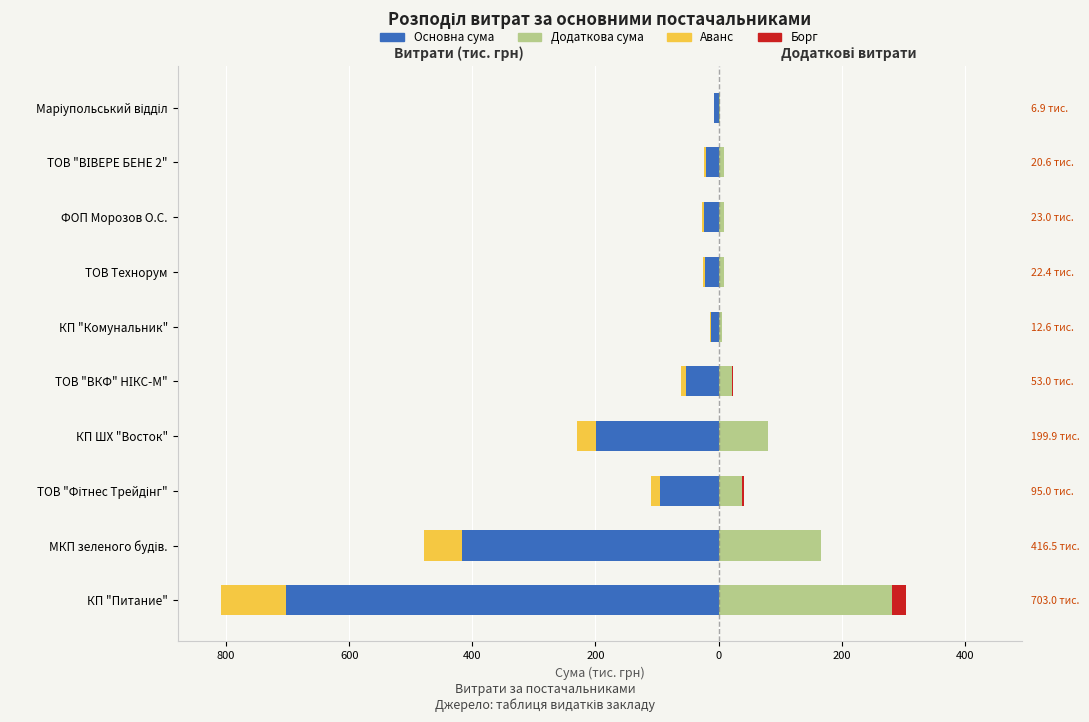

What is the spread (max minus min) of values at КП ШХ "Восток"?

279.9